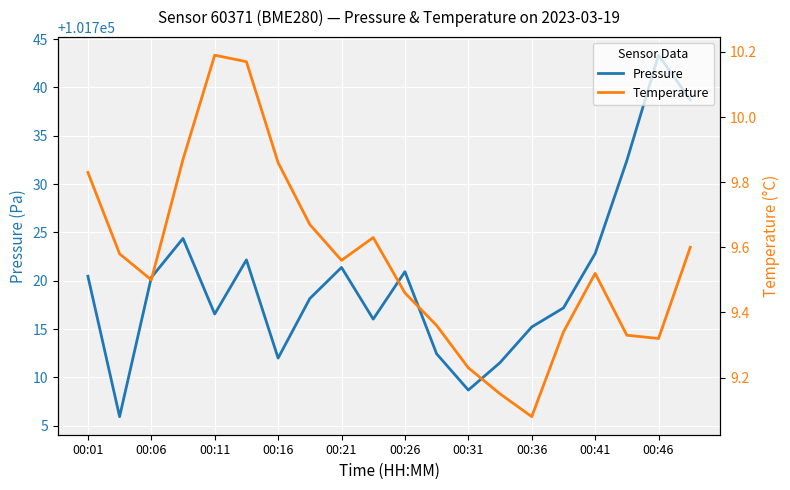

Rank the series at 00:16 from highest to lowest value.

pressure, temperature